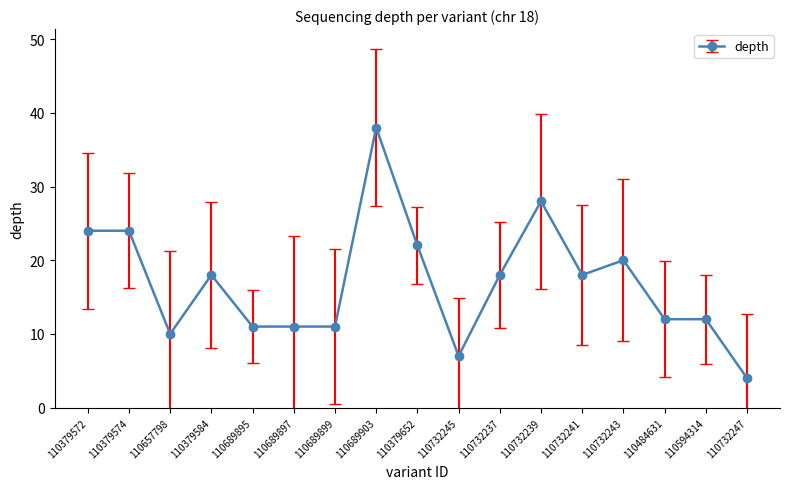

Approximately how many times larger is the value at 110732237 compared to 110732245?

2.6